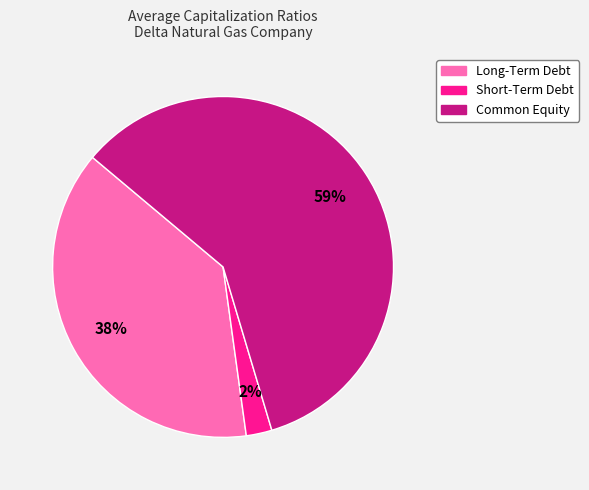

The Long-Term Debt slice represents 53% of the pie. True or false?

False